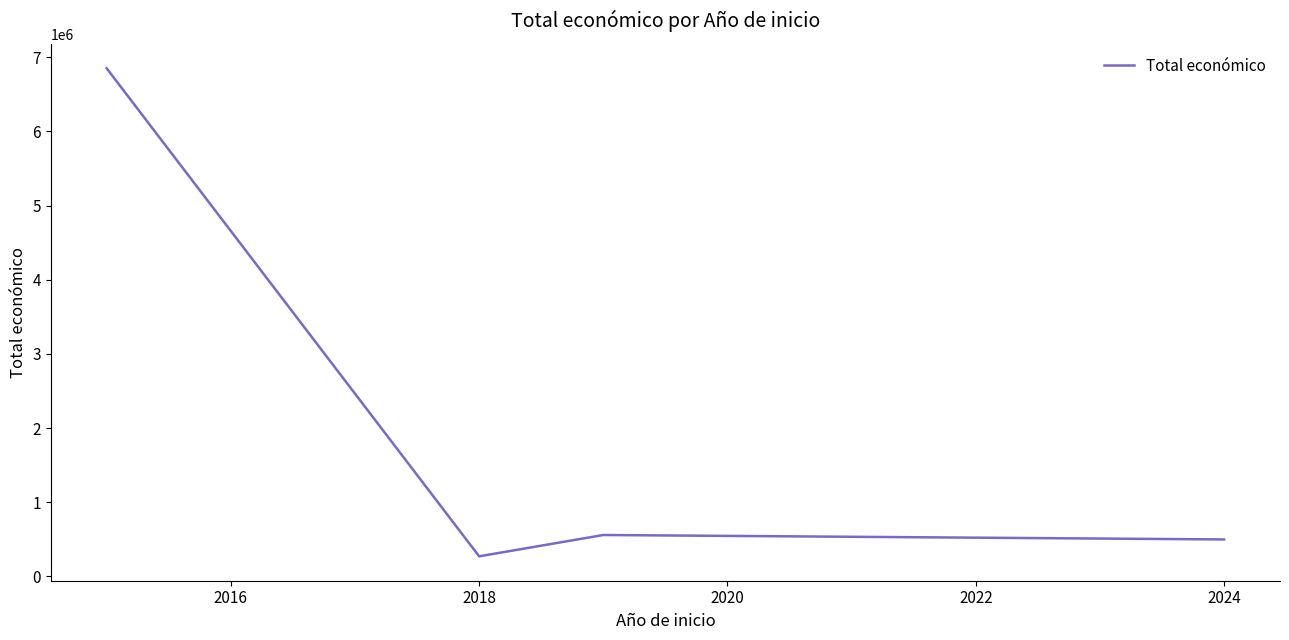

What is the average value?

2044858